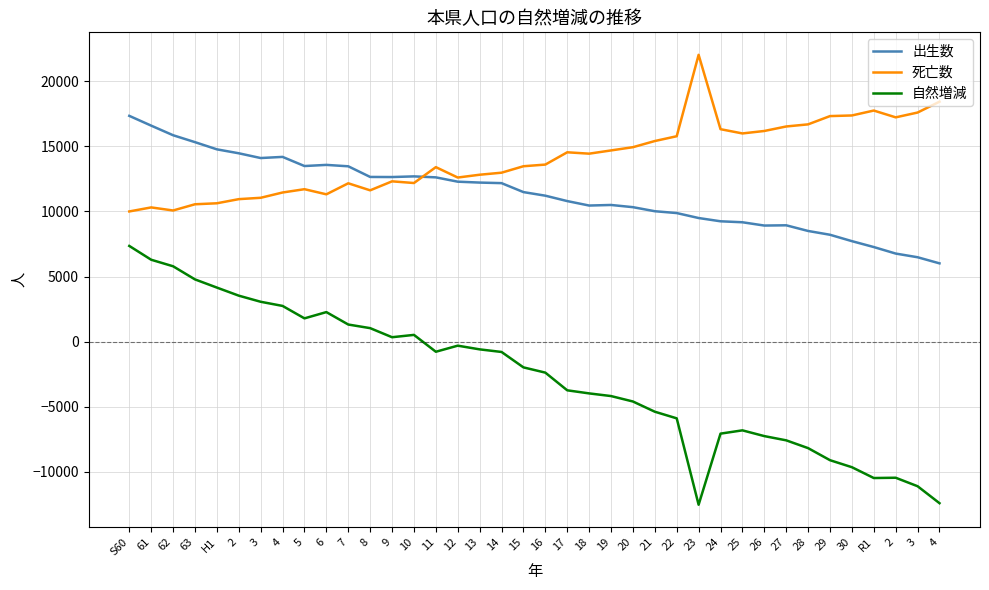

How many lines are shown in the chart?

3